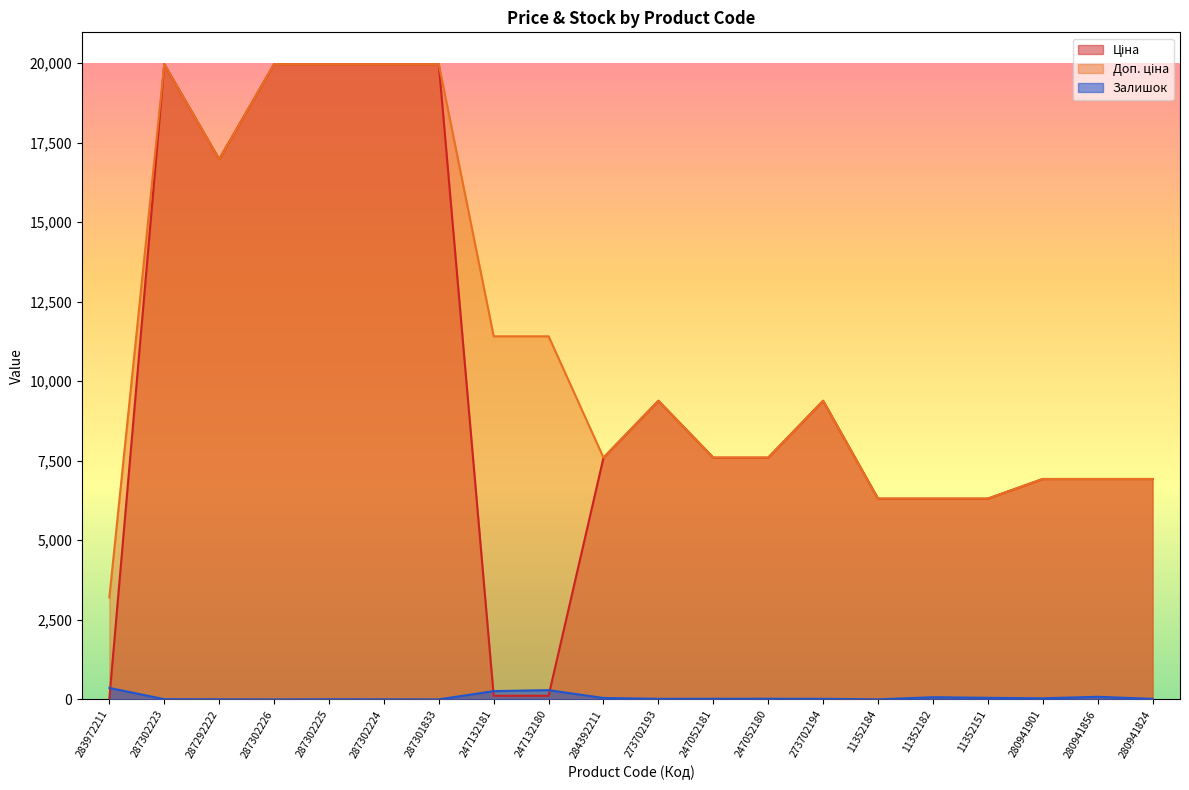

What is the difference between the maximum and minimum values in the Залишок series?

360.0